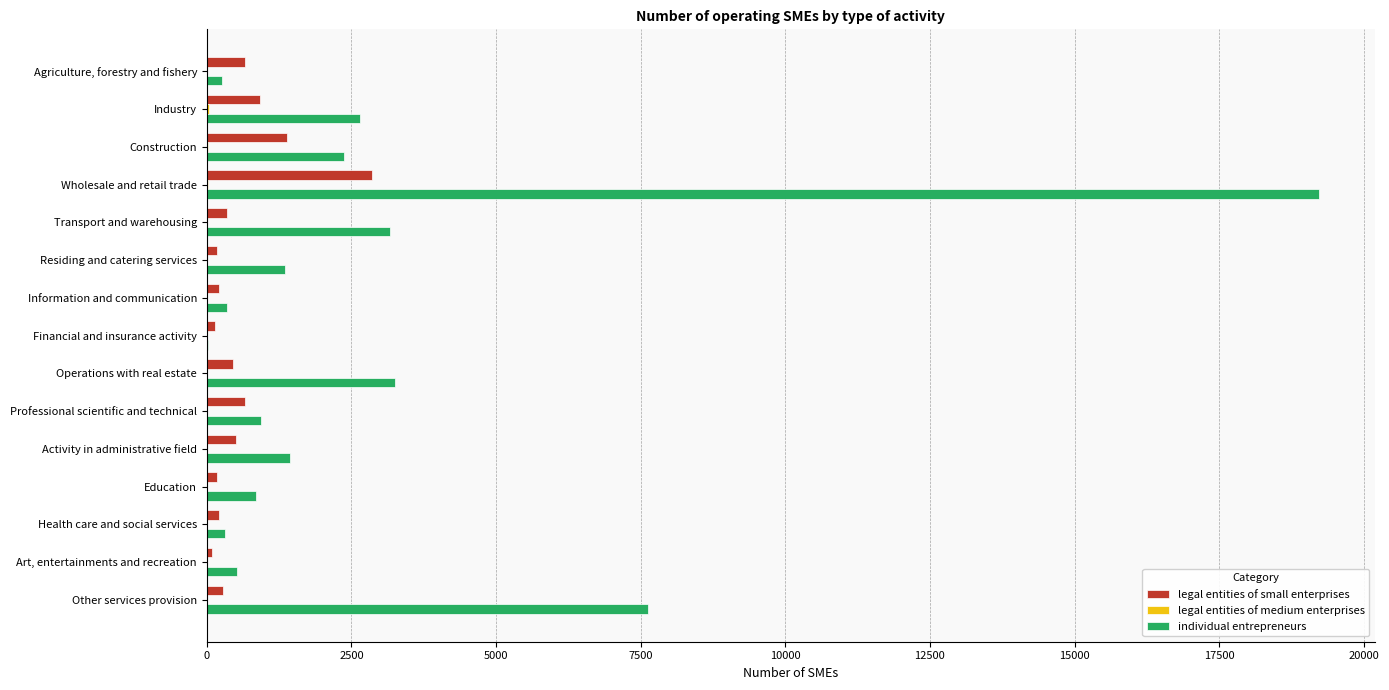

How many categories are shown in the chart?

15